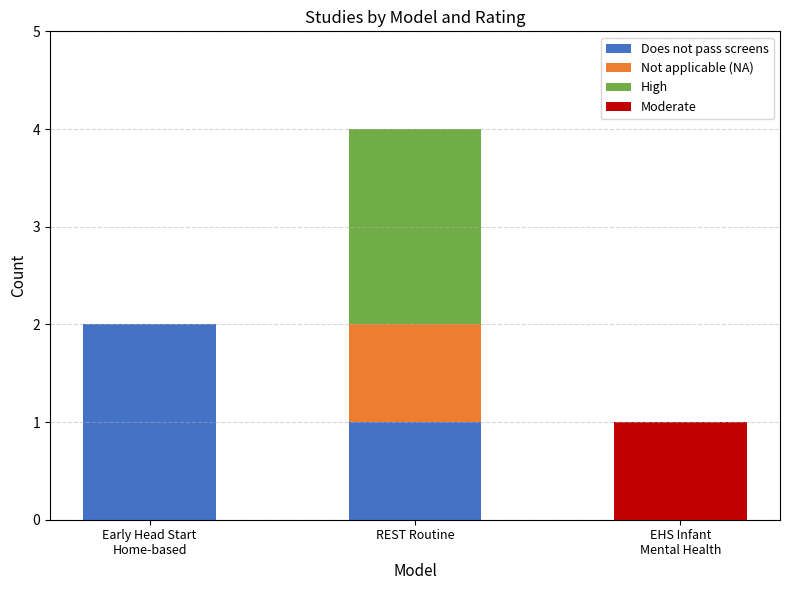

At which category is the sum across all series the highest?

REST Routine